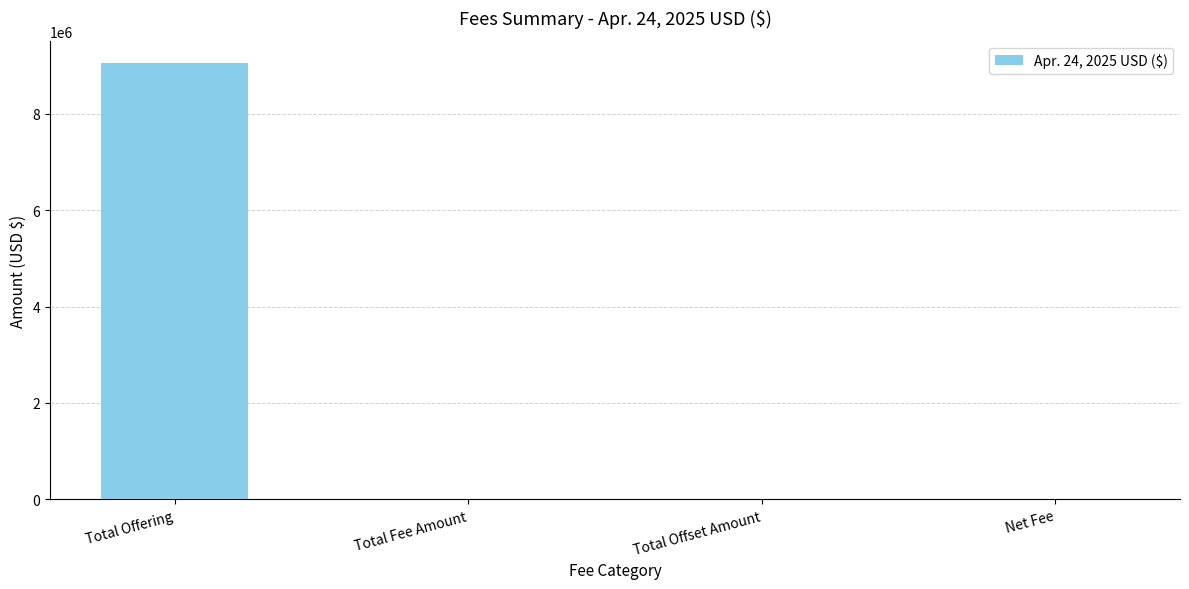

How many series are shown in this chart?

1